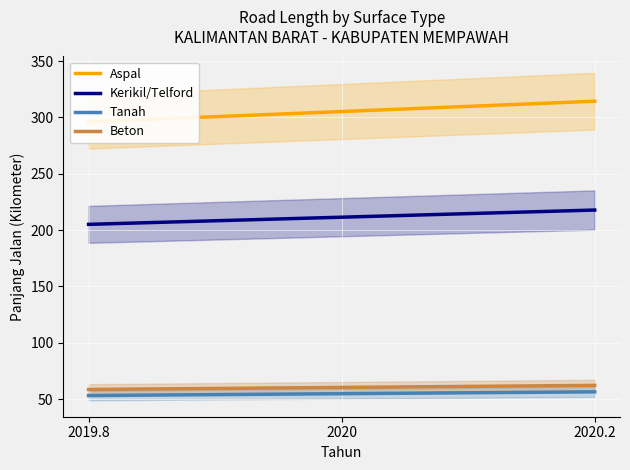

What is the difference between the highest and lowest values at 2020.2?

257.9